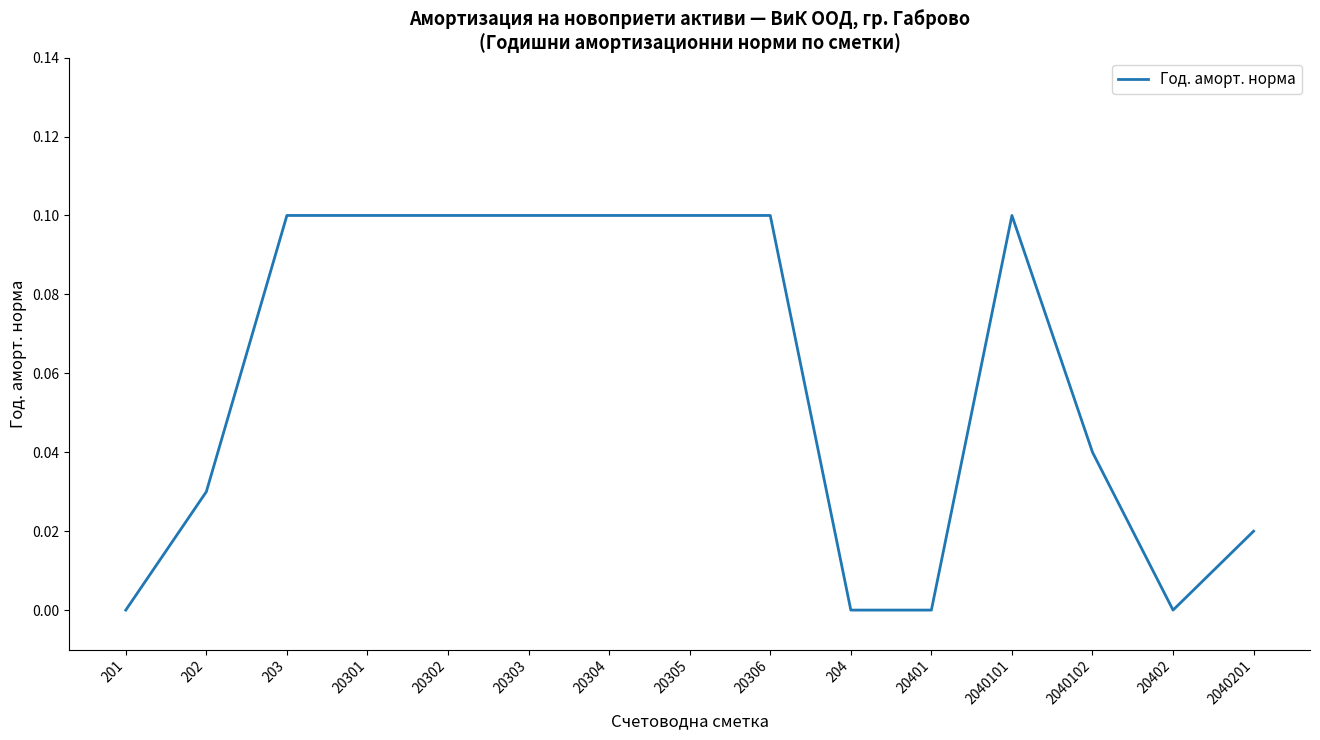

The value at 203 is 0.1. True or false?

True